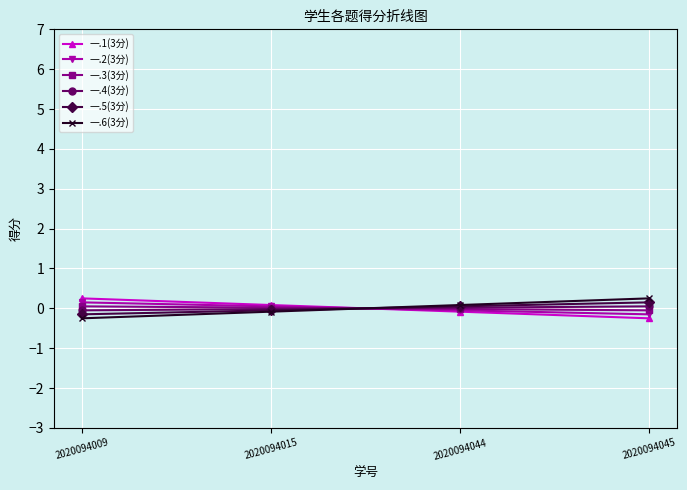

Count the 一.1(3分) values in the range 0 to 1.

2